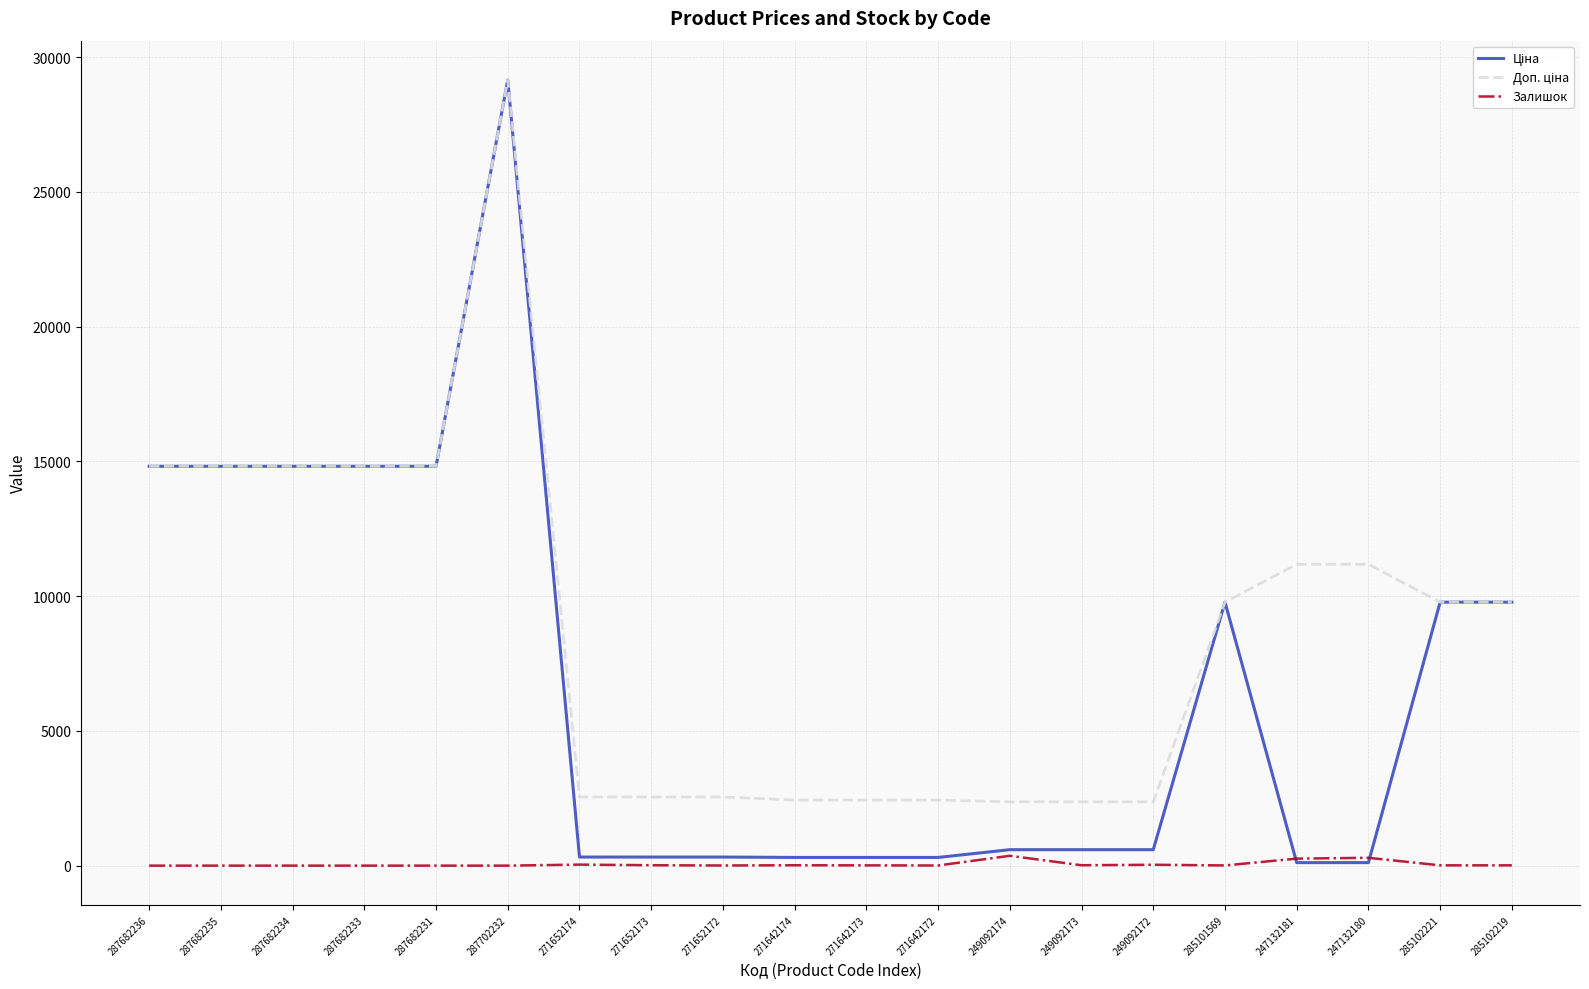

Is this an area chart (filled region under the line)?

No